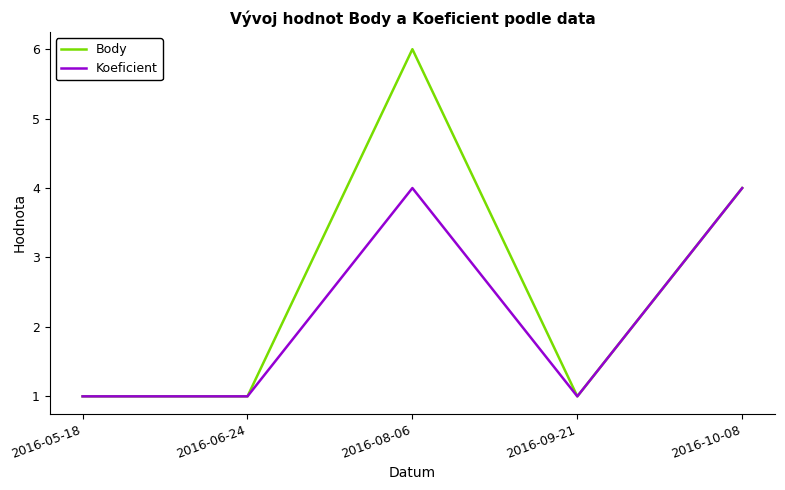

Reading left to right, list all the values displayed in this chart.

Body: 2016-05-18=1	2016-06-24=1	2016-08-06=6	2016-09-21=1	2016-10-08=4
Koeficient: 2016-05-18=1	2016-06-24=1	2016-08-06=4	2016-09-21=1	2016-10-08=4